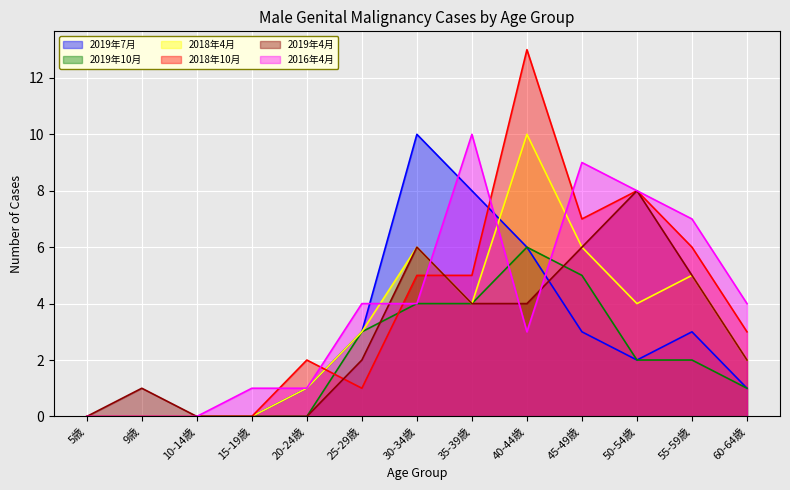

Which series ends up on top after the final intersection of 2019年10月 and 2016年4月?

2016年4月